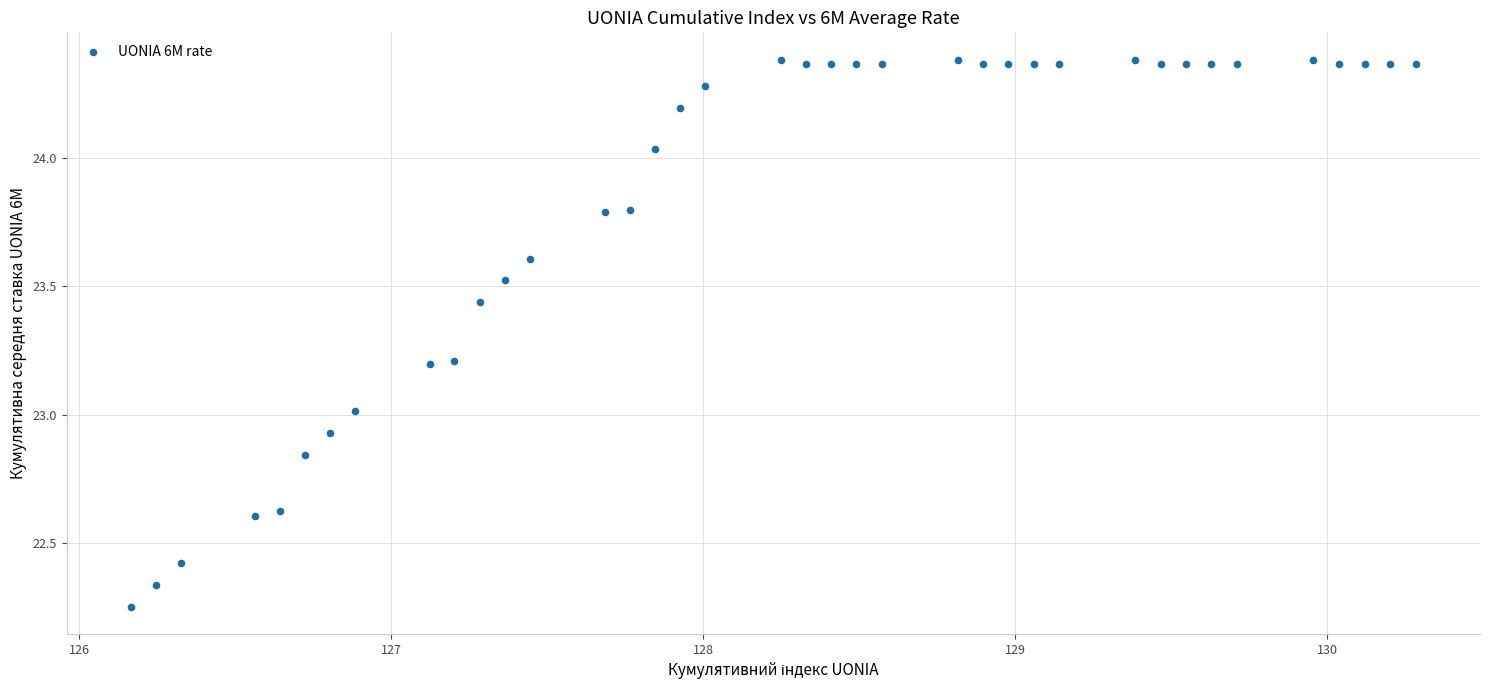

What is the range of Y values (max minus min)?

2.1